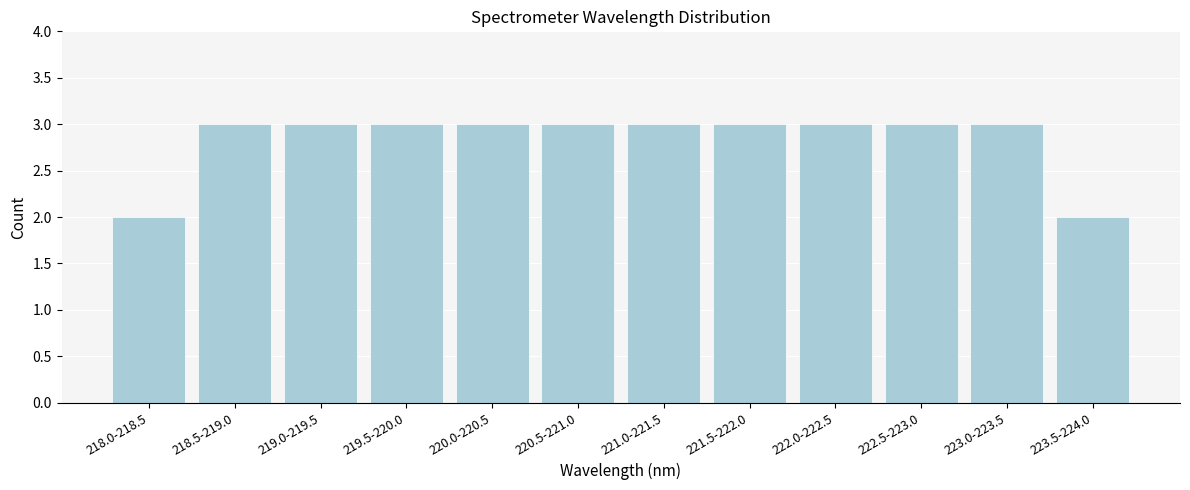

Reading right to left, what are all the values shown in this chart?

2	3	3	3	3	3	3	3	3	3	3	2